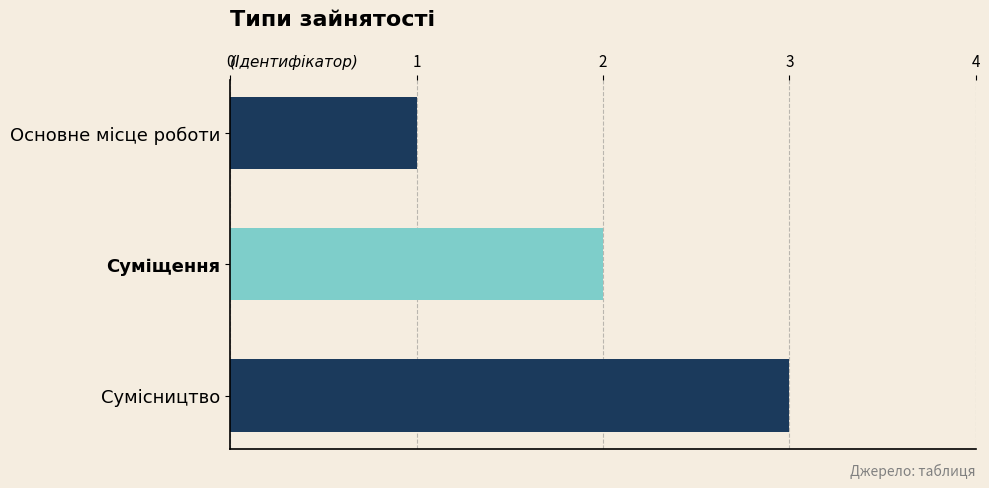

Approximately how many times larger is the value at Суміщення compared to Основне місце роботи?

2.0